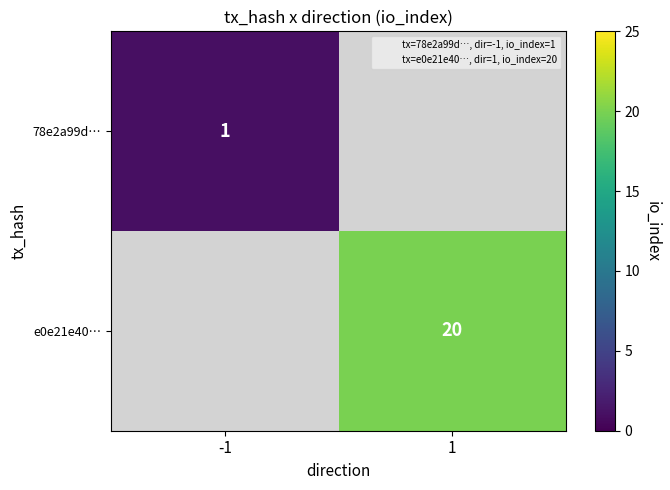

At which category does the chart reach its peak across all series?

1